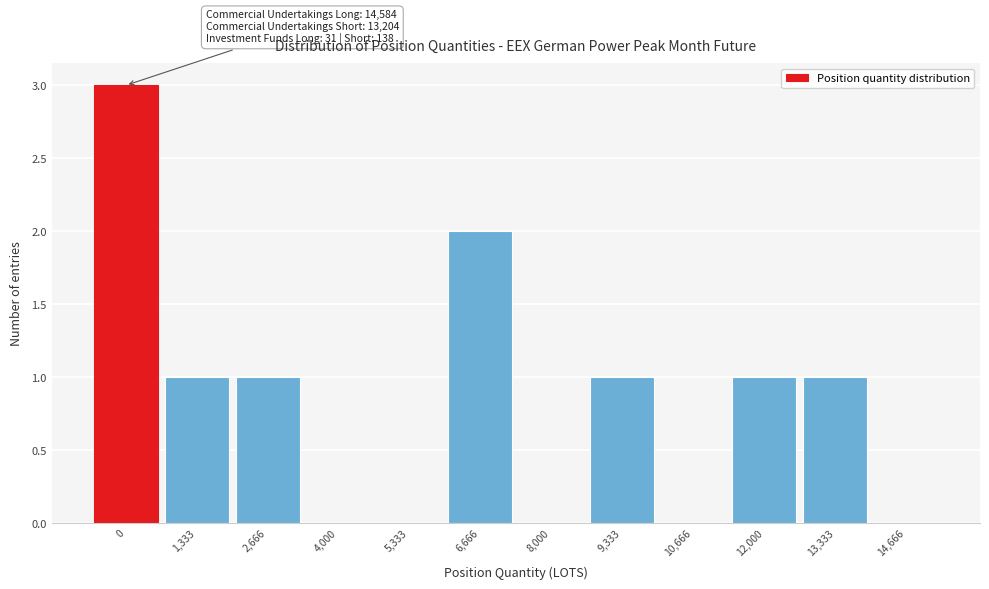

Reading left to right, transcribe all the data shown in this chart.

0=3	1,333=1	2,666=1	4,000=0	5,333=0	6,666=2	8,000=0	9,333=1	10,666=0	12,000=1	13,333=1	14,666=0